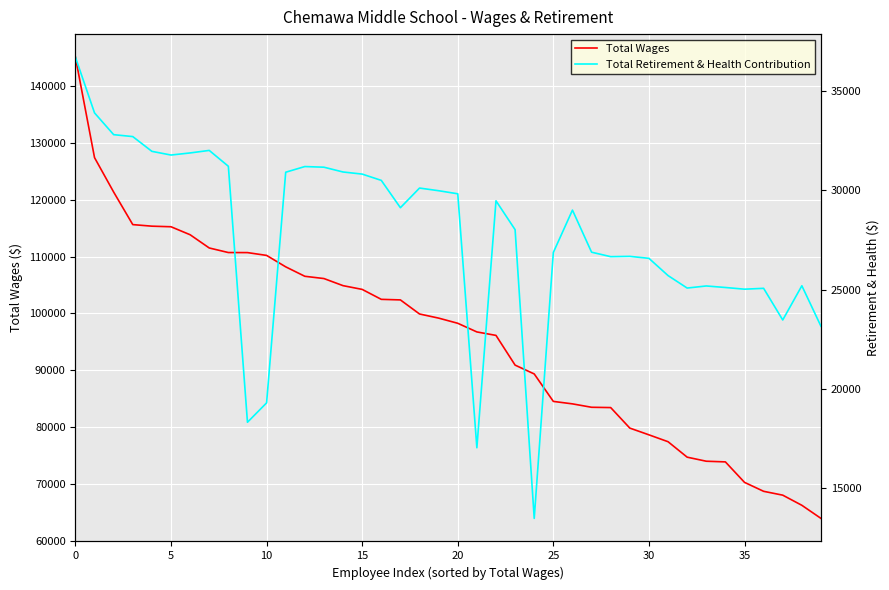

Is the value of Total Retirement & Health Contribution at 14 greater than the value of Total Wages at 19?

No